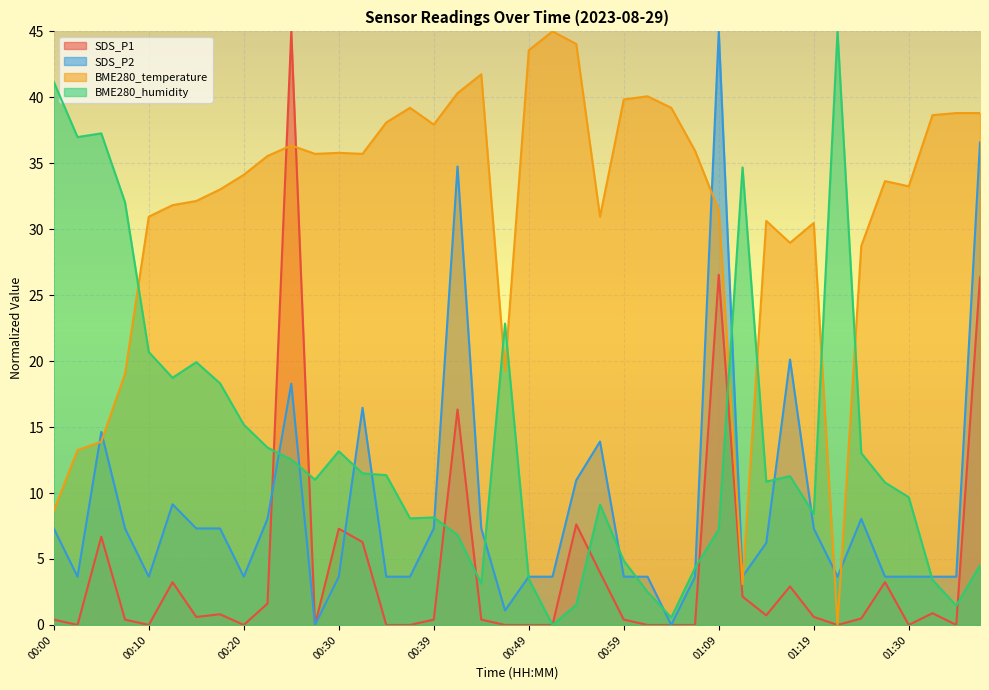

The value of BME280_temperature at 00:37 is 39.2. True or false?

True